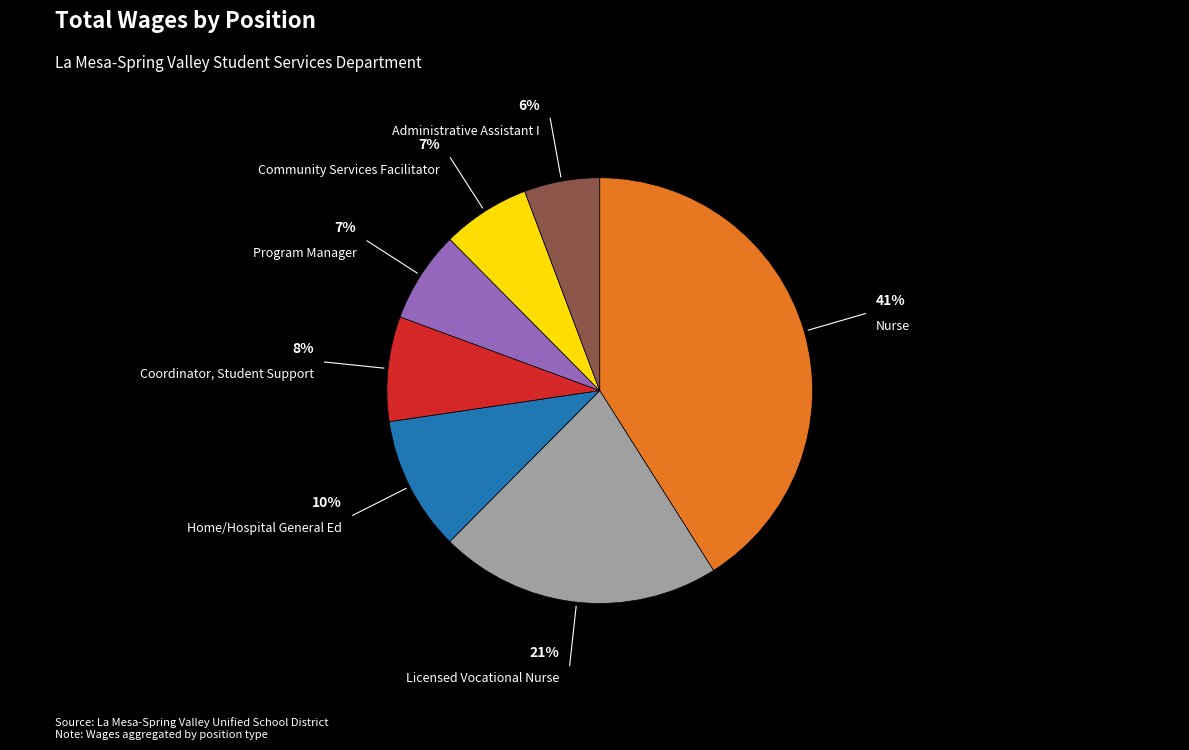

Is the sum of Licensed Vocational Nurse and Coordinator, Student Support greater than half?

No